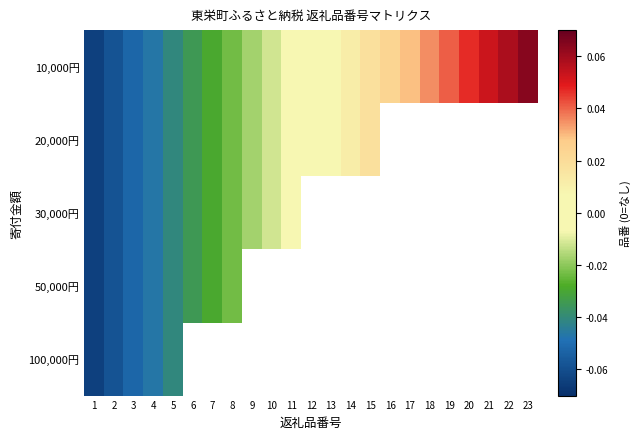

At which category is the sum across all series the highest?

5